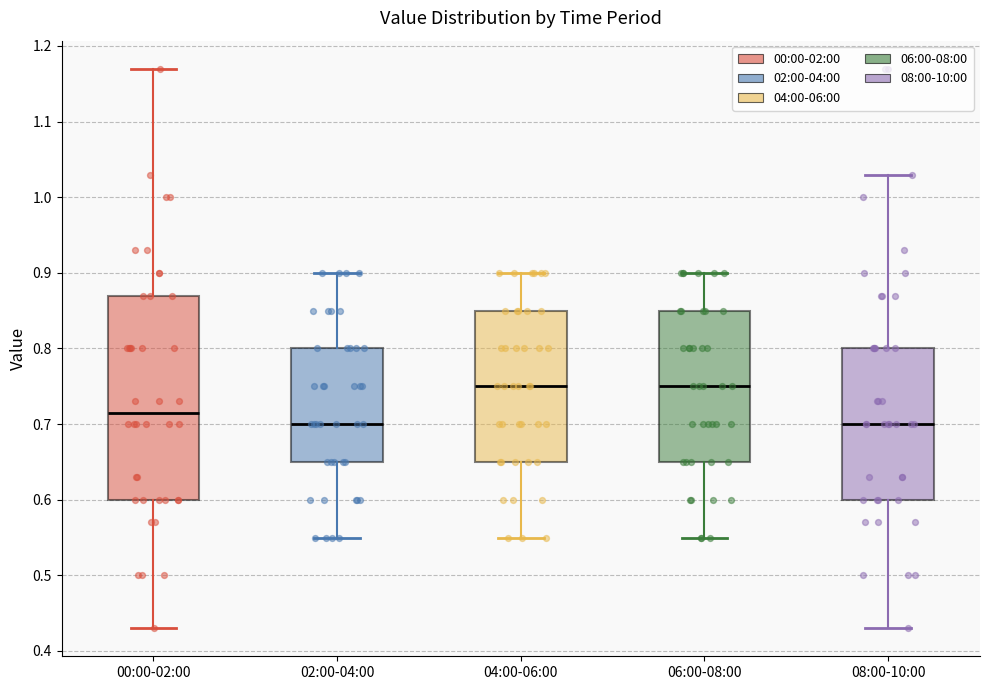

Reading left to right, read every box against the y-axis: the position of its median line, the range the box covers, and the ends of its whiskers. The values are not printed on the chart, so give them approximately, as read against the axis.

00:00-02:00: median 0.72, box 0.60 to 0.87, whiskers 0.43 to 1.17
02:00-04:00: median 0.70, box 0.65 to 0.80, whiskers 0.55 to 0.90
04:00-06:00: median 0.75, box 0.65 to 0.85, whiskers 0.55 to 0.90
06:00-08:00: median 0.75, box 0.65 to 0.85, whiskers 0.55 to 0.90
08:00-10:00: median 0.70, box 0.60 to 0.80, whiskers 0.43 to 1.03